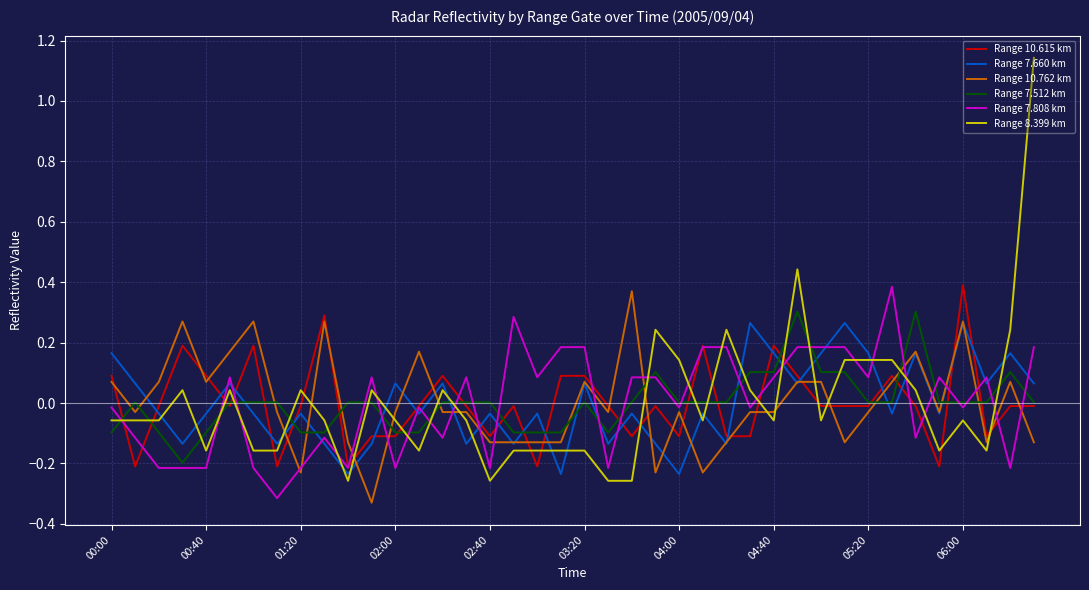

Which series has the widest spread of values?

Range 8.399 km